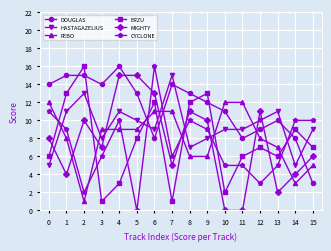

Which category has the lowest value in the CYCLONE series?

5